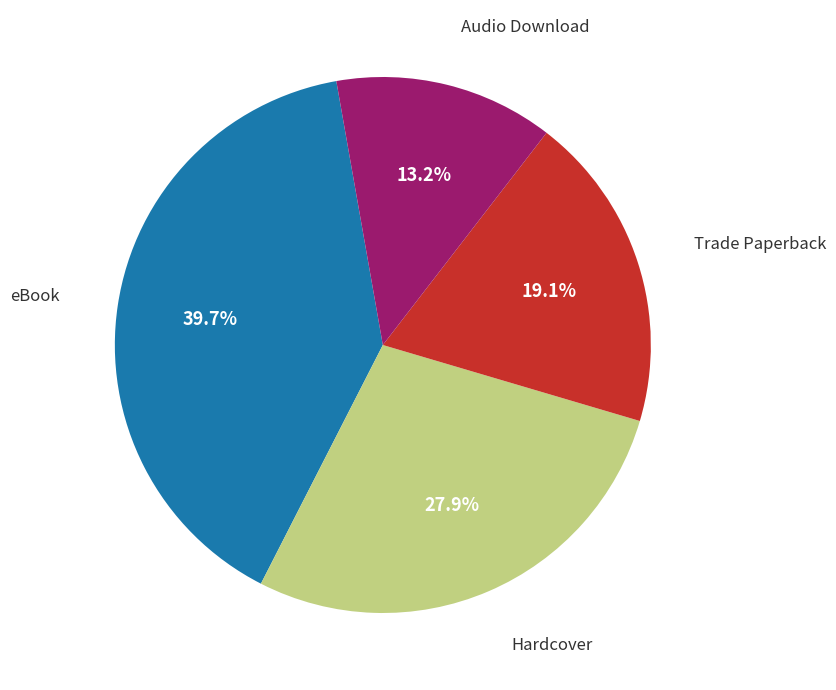

Is there any slice that represents more than half of the pie?

No